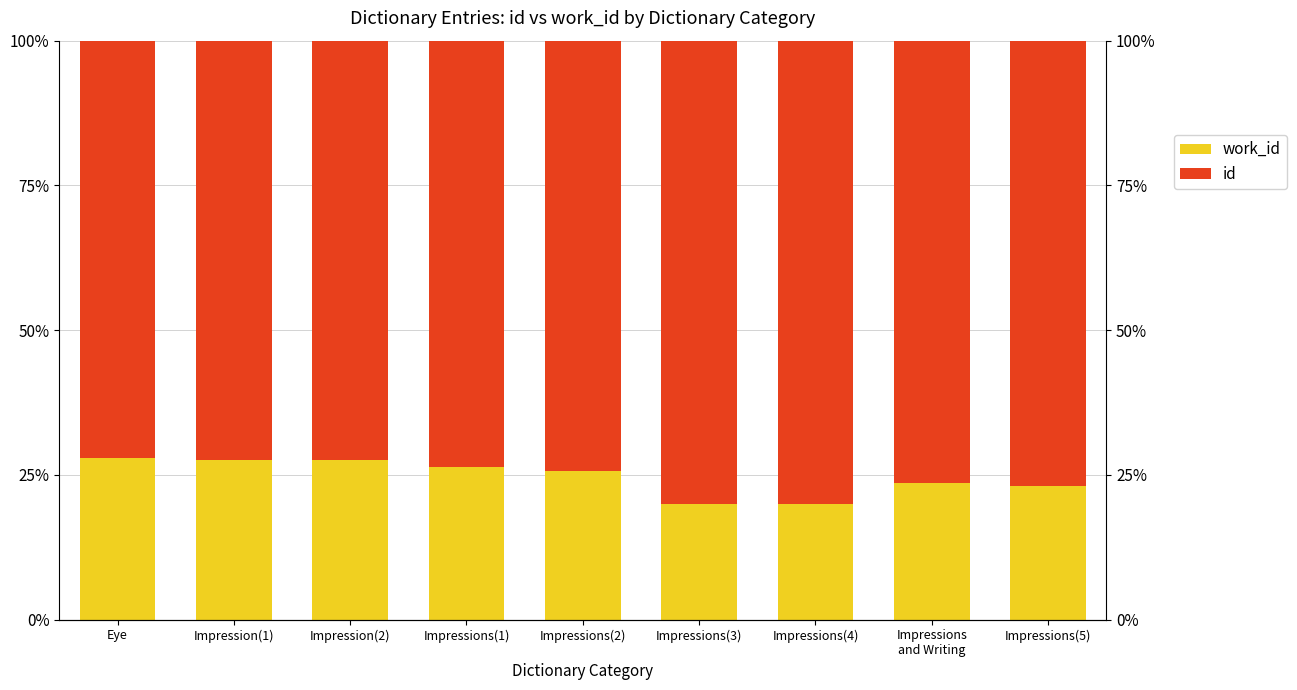

What is the highest value of the work_id series?

28.0